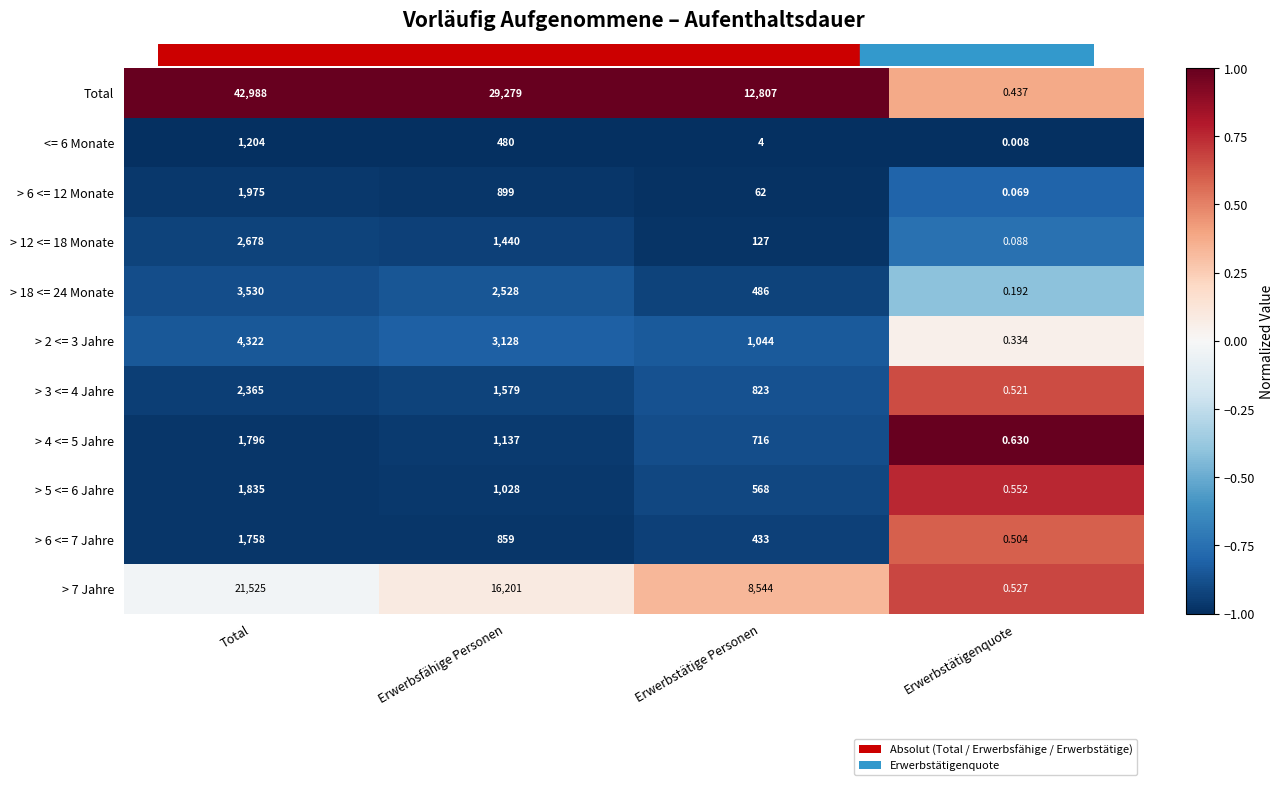

At which category is the sum across all series the highest?

Total